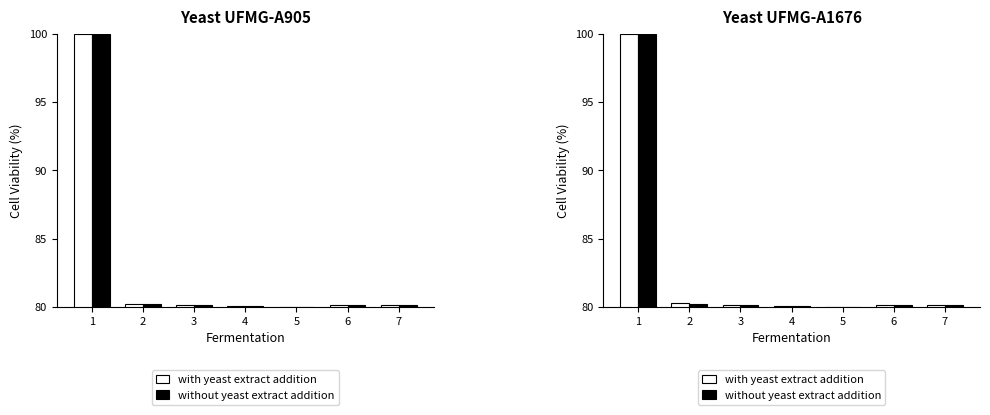

What is the sum of the without yeast extract addition values at 5 and 3?

160.1